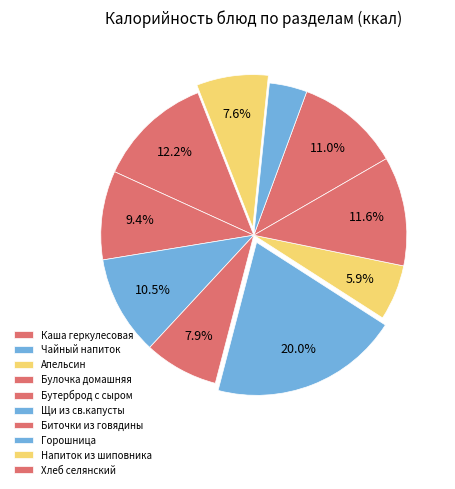

What is the total percentage of Булочка домашняя and Хлеб селянский?

23.8%